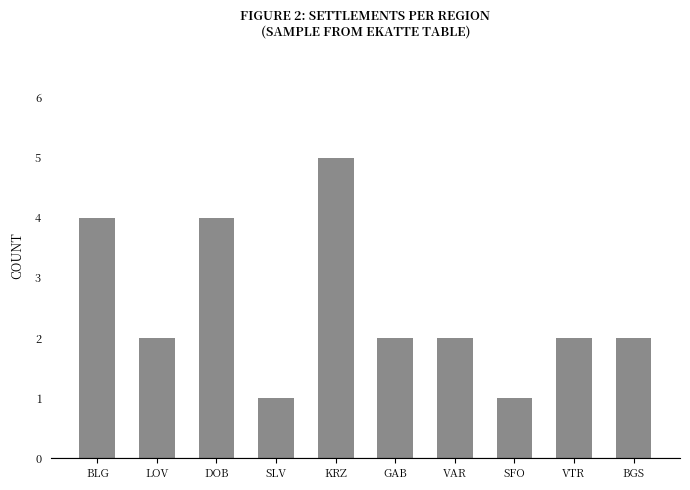

True or false: the data shows 0 at VTR.

False